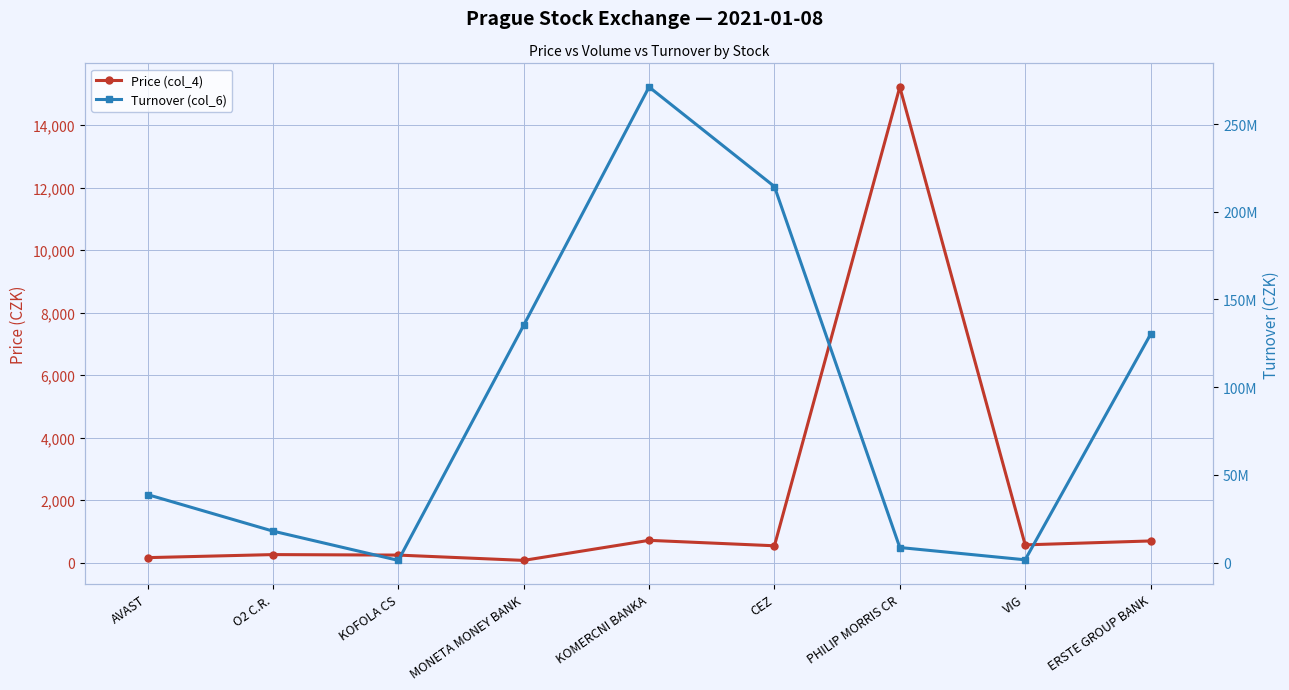

In Price (col_4), how many points are lower than both neighbors (excluding endpoints)?

3